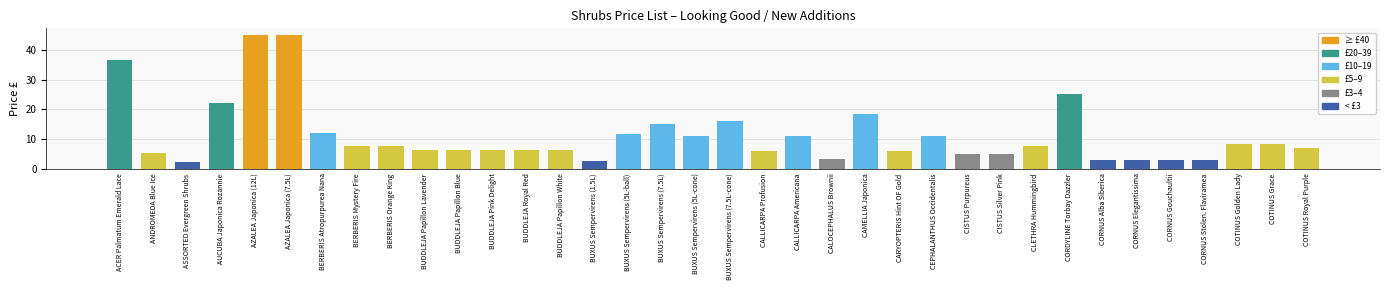

Read the value at CALLICARPA Profusion.

6.0